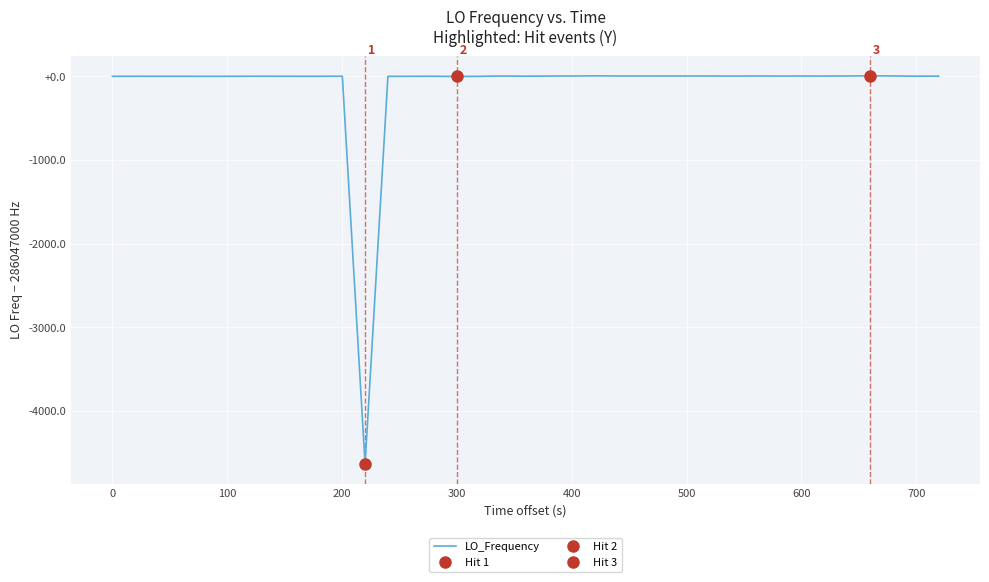

How many lines are shown in the chart?

1